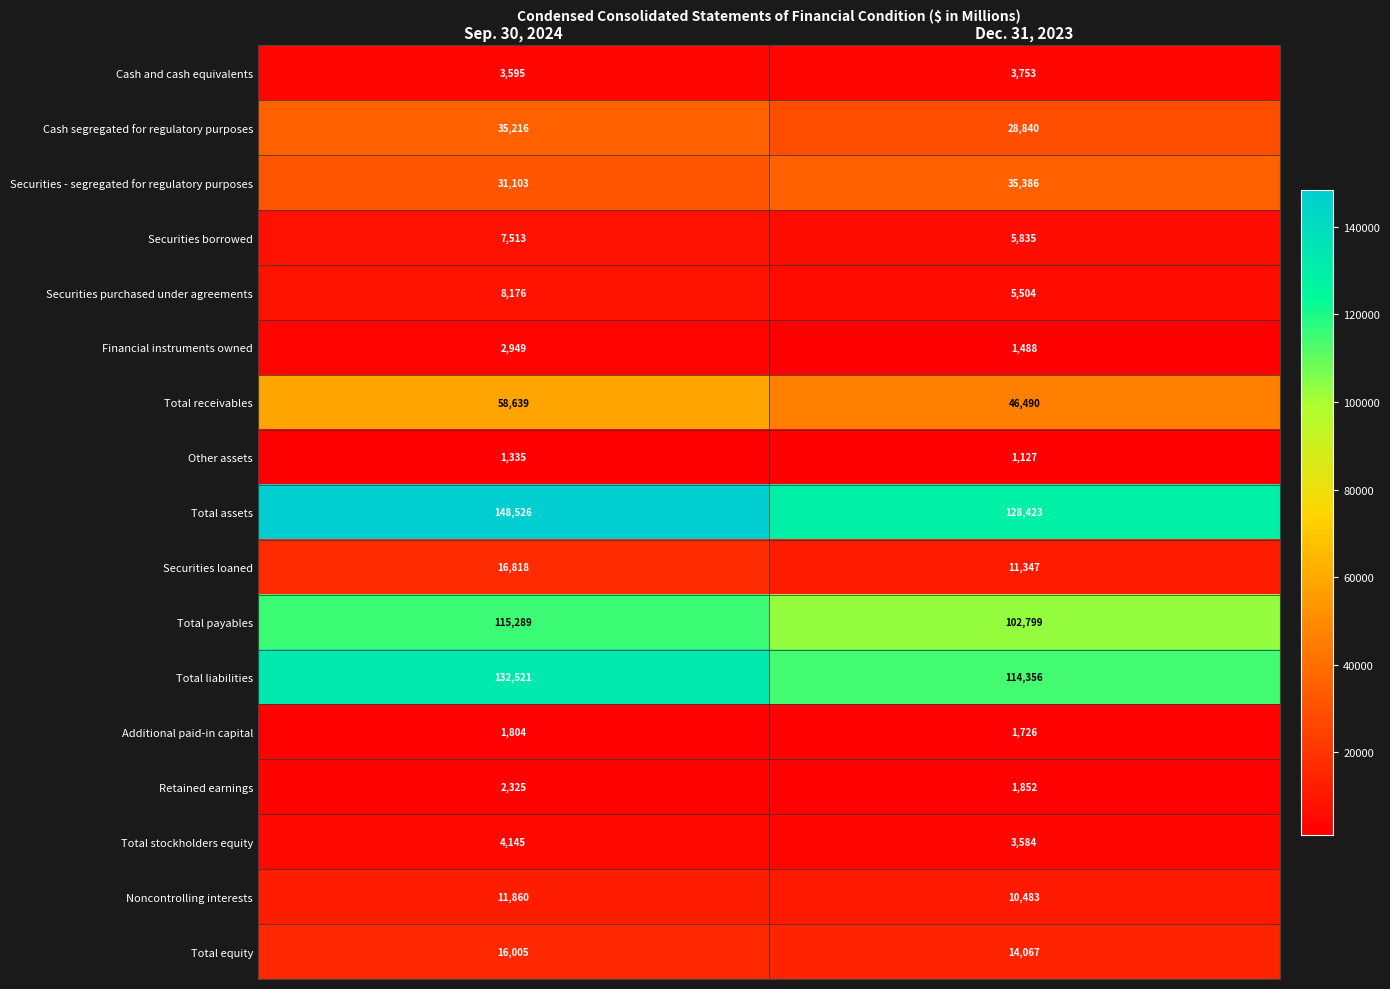

Rank the series at Dec. 31, 2023 from highest to lowest value.

Total assets, Total liabilities, Total payables, Total receivables, Securities - segregated for regulatory purposes, Cash segregated for regulatory purposes, Total equity, Securities loaned, Noncontrolling interests, Securities borrowed, Securities purchased under agreements, Cash and cash equivalents, Total stockholders equity, Retained earnings, Additional paid-in capital, Financial instruments owned, Other assets